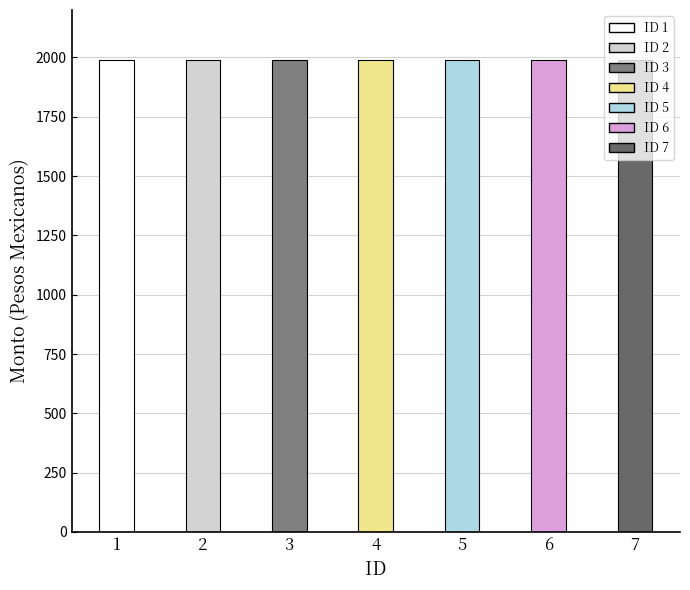

What is the value of the Monto bruto bar at the 7th from the left?

1990.8